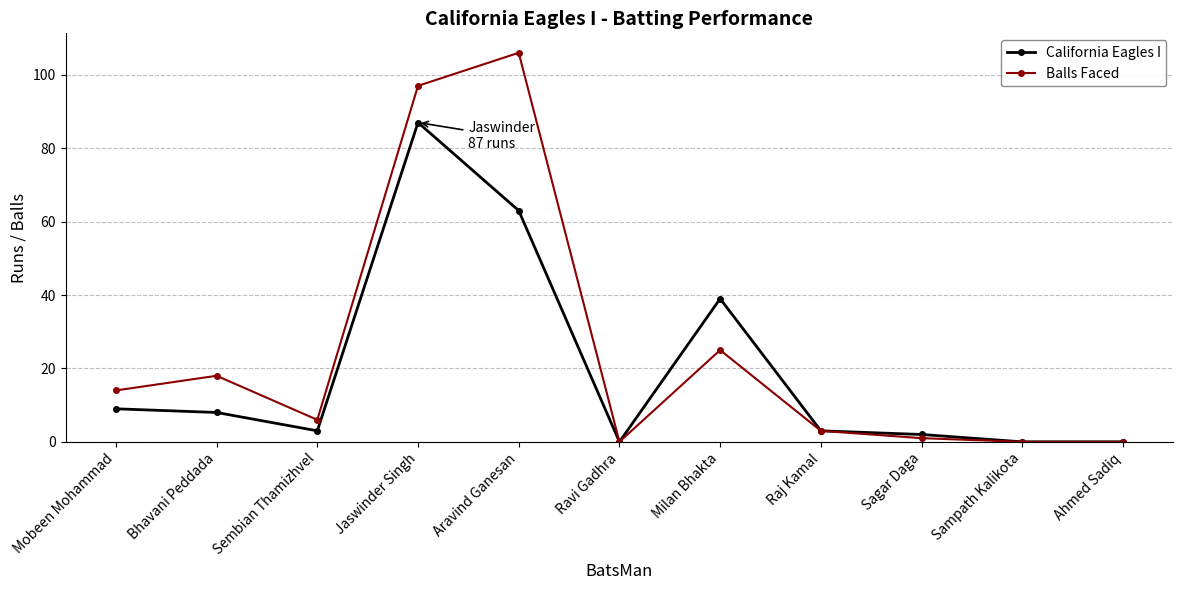

What are all the series names shown in the legend?

California Eagles I, Balls Faced